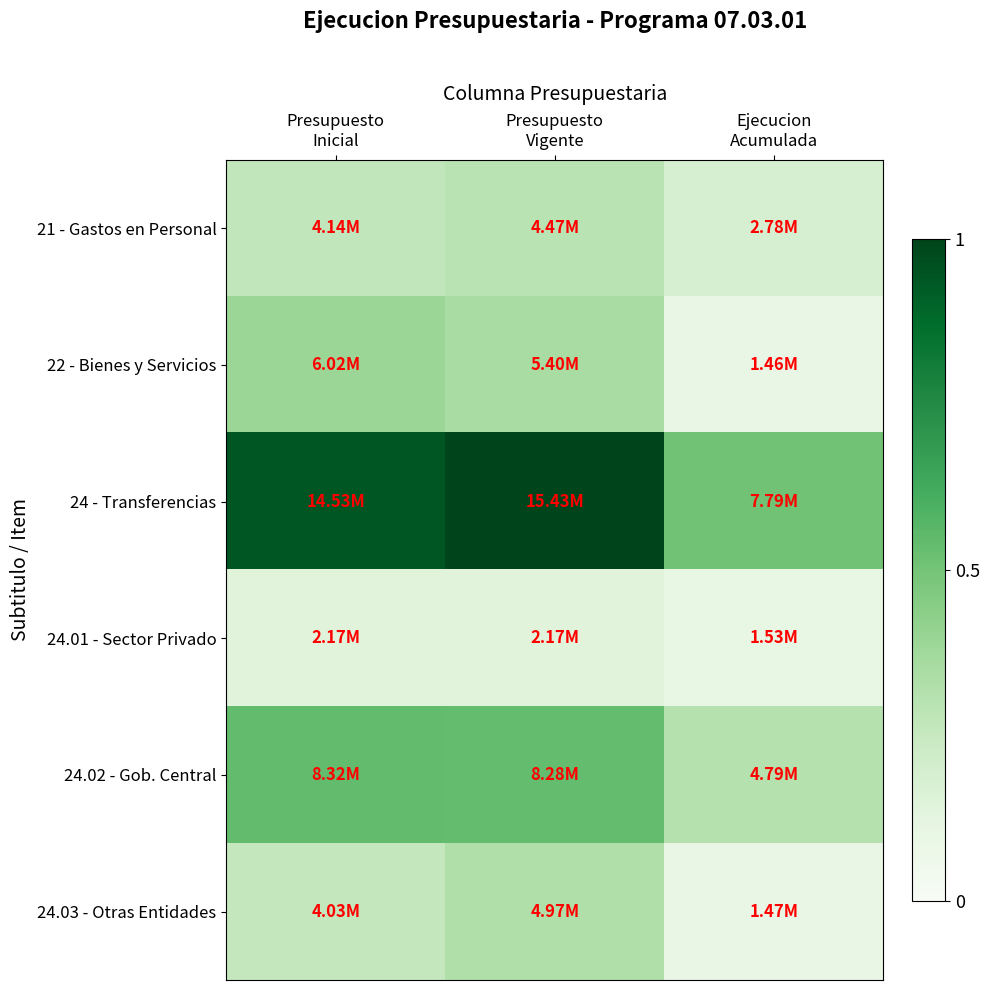

Between Ejecucion
Acumulada and Presupuesto
Inicial, which is larger?

Presupuesto
Inicial